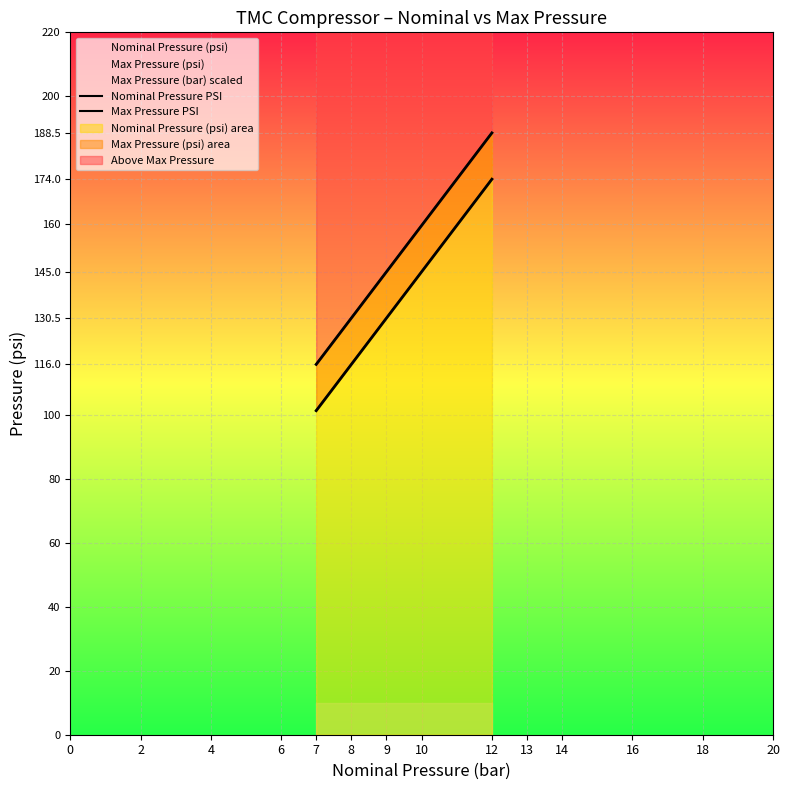

What is the average value of the Nominal Pressure PSI series?

135.3